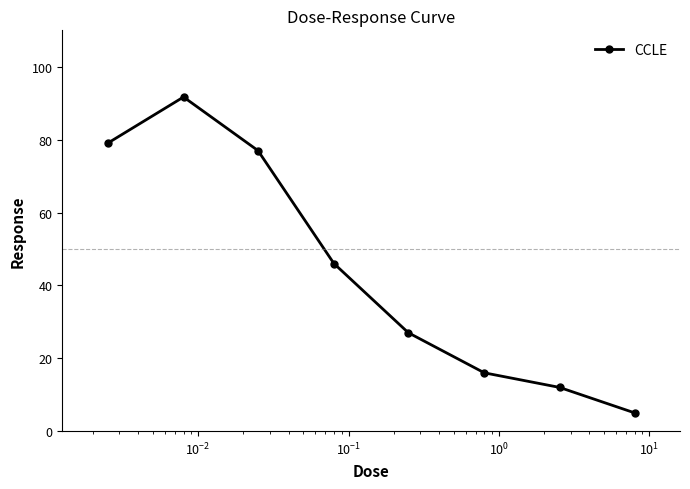

What is the average value?

44.2